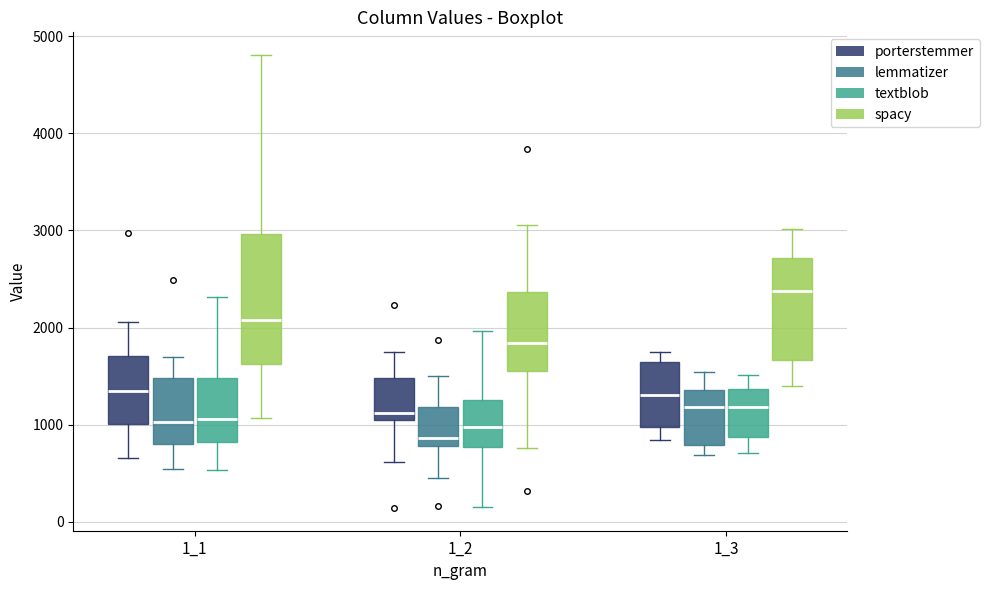

Comparing the boxes themselves (not the whiskers), which one is the tallest?

1_1 (spacy)